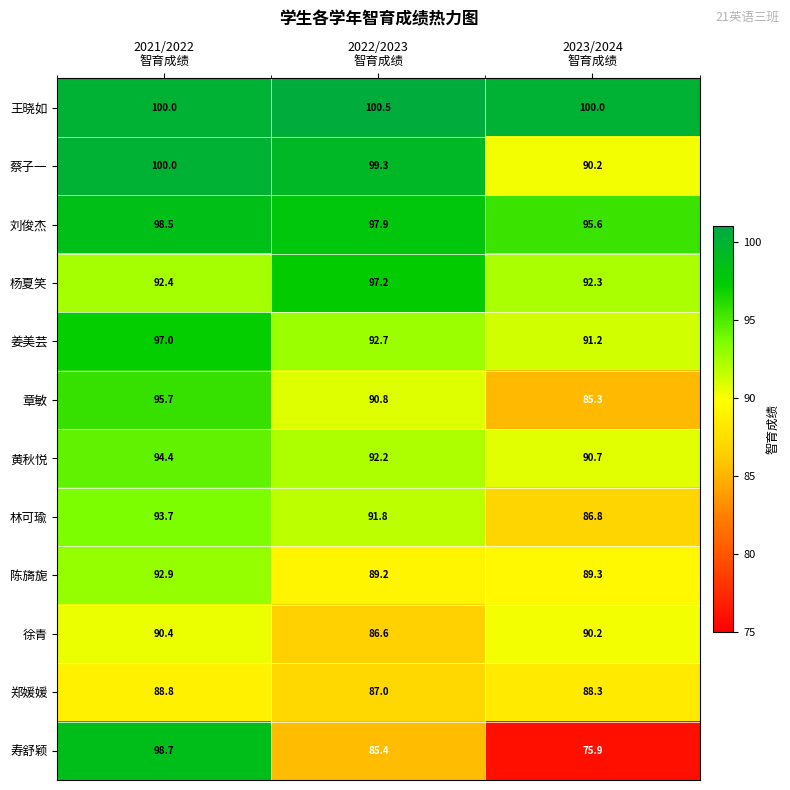

Rank the series by their maximum value, from highest to lowest.

王晓如, 蔡子一, 寿舒颖, 刘俊杰, 杨夏笑, 姜美芸, 章敏, 黄秋悦, 林可瑜, 陈旖旎, 徐青, 郑媛媛